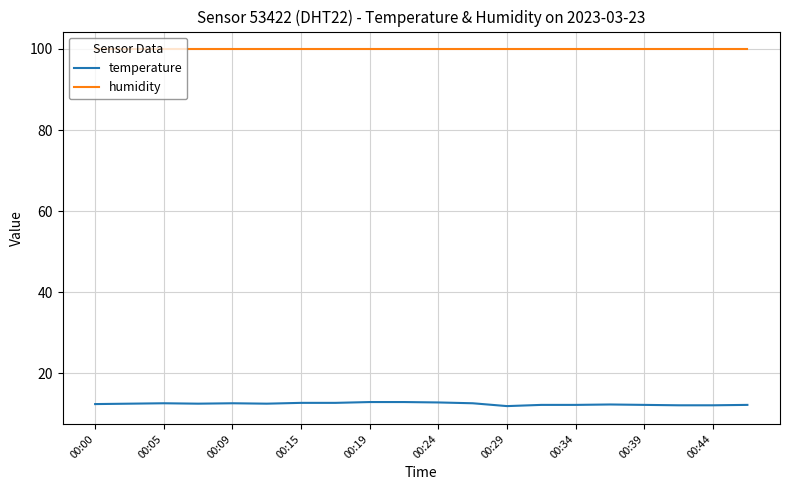

True or false: humidity and temperature intersect in this chart.

False